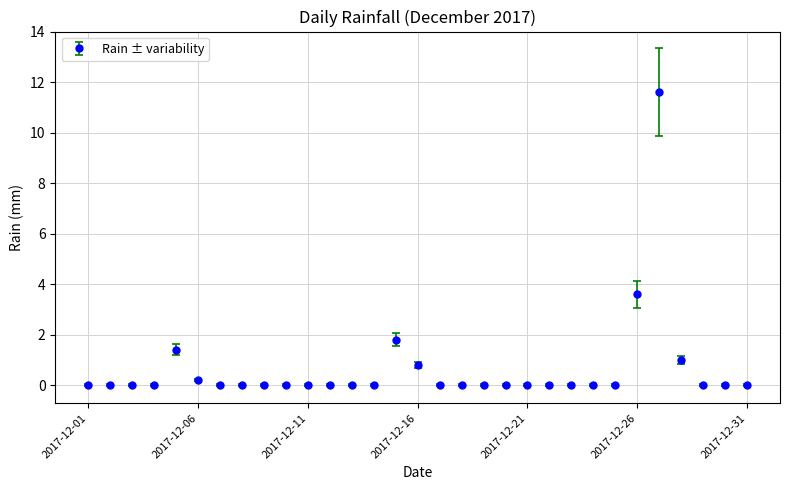

True or false: there are more than 1 points higher than both neighbors.

True